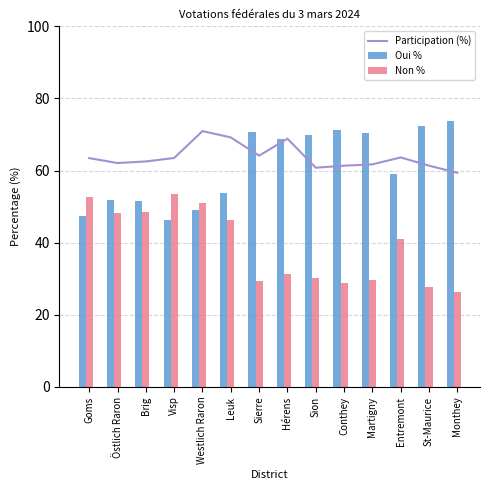

Reading left to right, transcribe all the data shown in this chart.

Participation (%): 63.5	62.1	62.5	63.5	70.9	69.2	64.1	68.8	60.8	61.3	61.7	63.6	61.4	59.4
Oui %: 47.4	51.8	51.5	46.4	49.0	53.8	70.6	68.7	69.7	71.2	70.3	59.0	72.3	73.8
Non %: 52.6	48.2	48.5	53.6	51.0	46.2	29.4	31.3	30.3	28.8	29.7	41.0	27.7	26.2